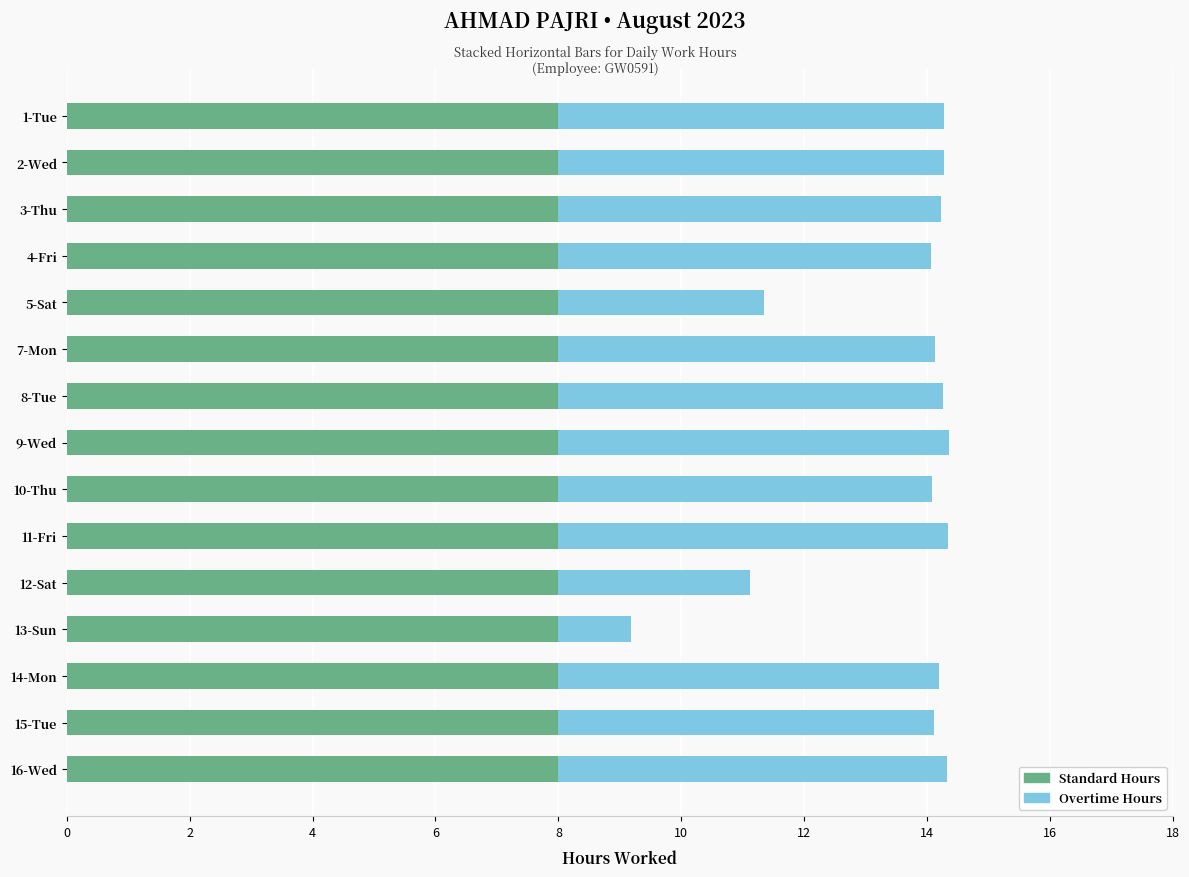

What is the total value across all series at 16-Wed?

14.3